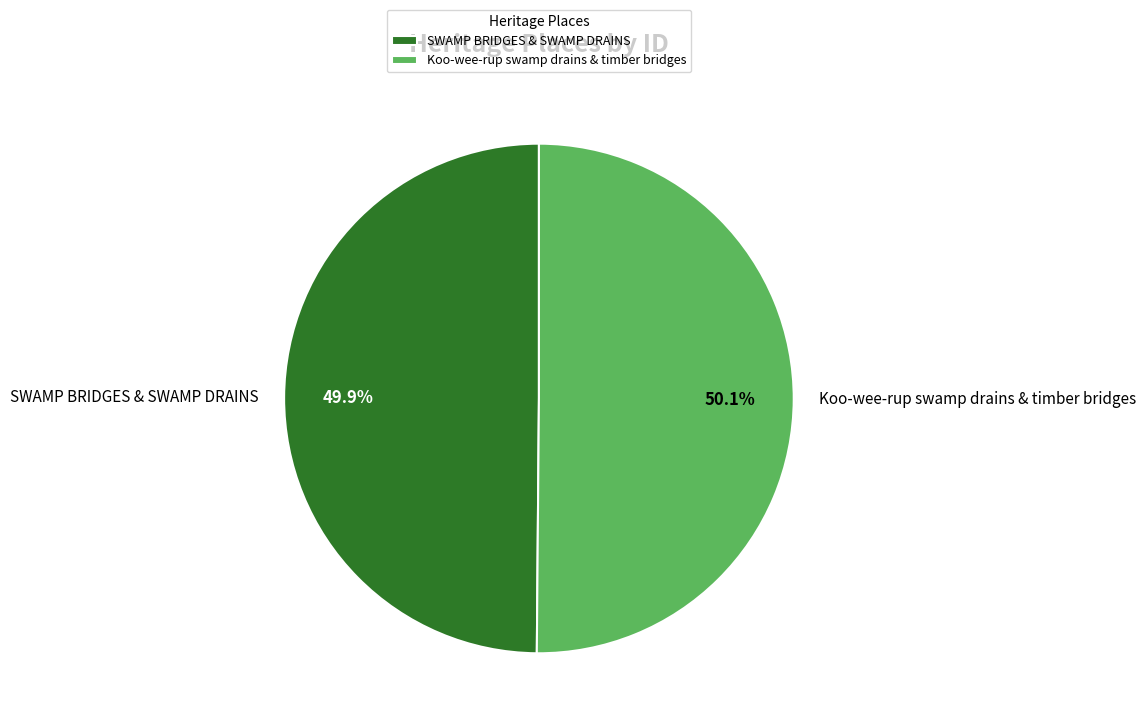

Is there any slice that represents more than half of the pie?

Yes